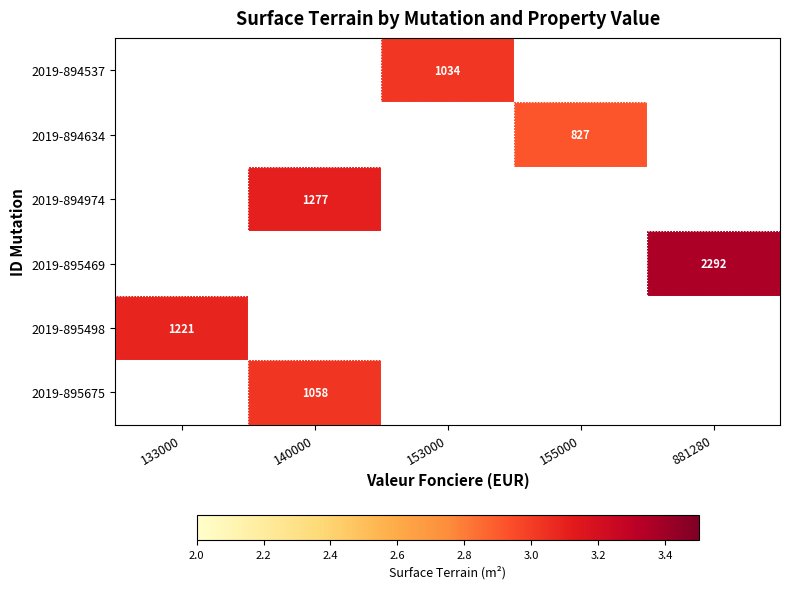

How many distinct data groups are displayed?

6